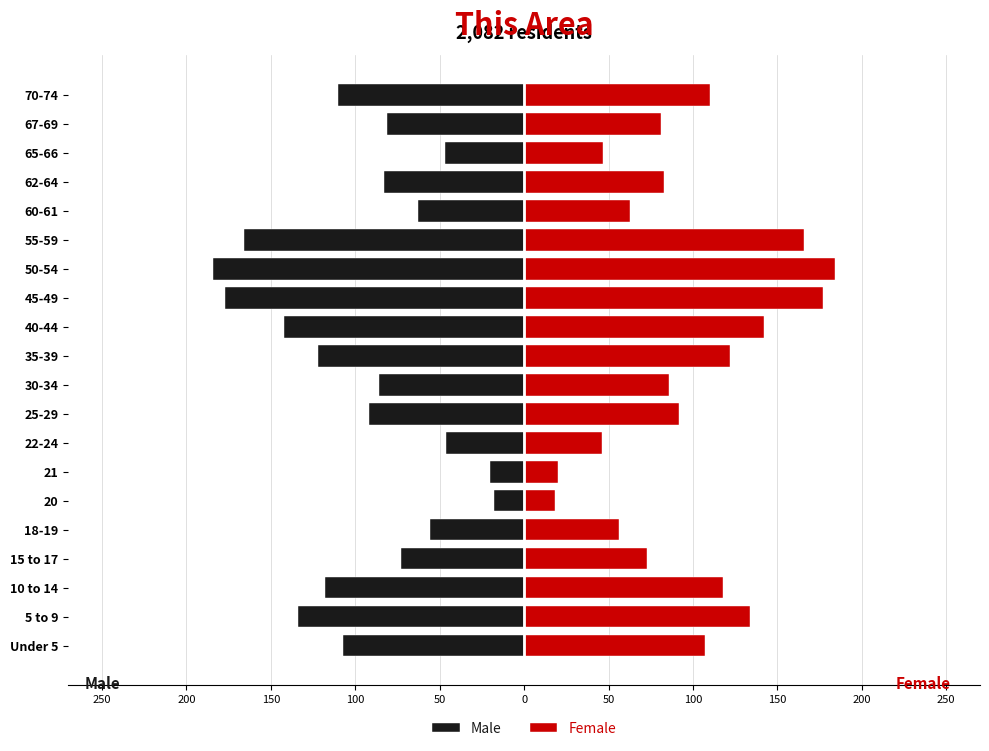

Between 200 and 150, which series saw the biggest shift?

Male